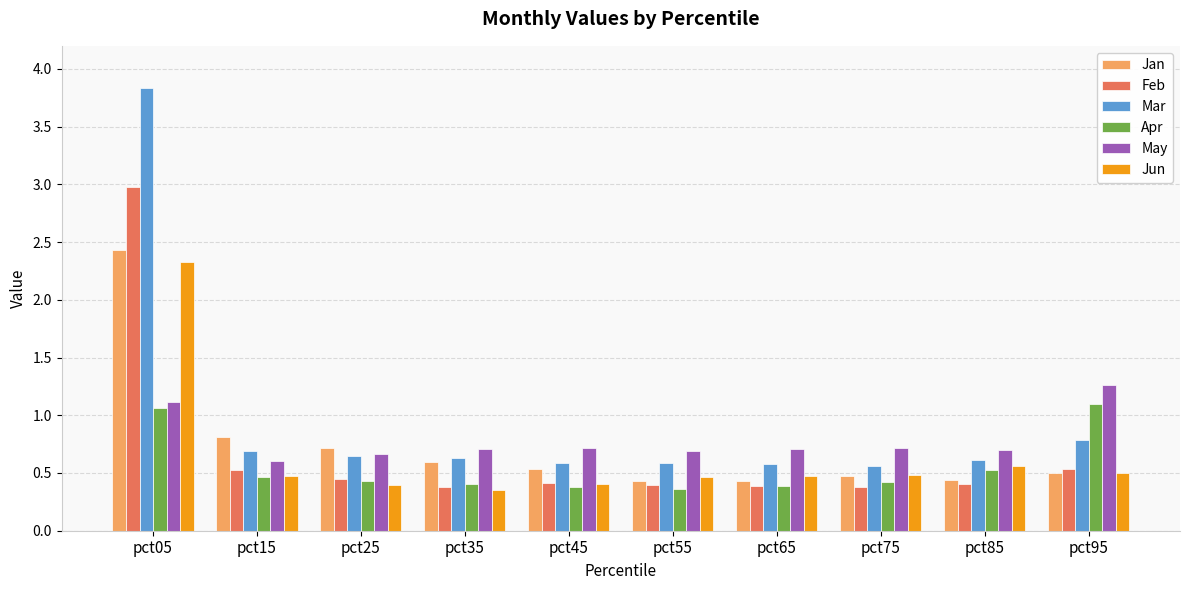

How many bars are there in total?

60